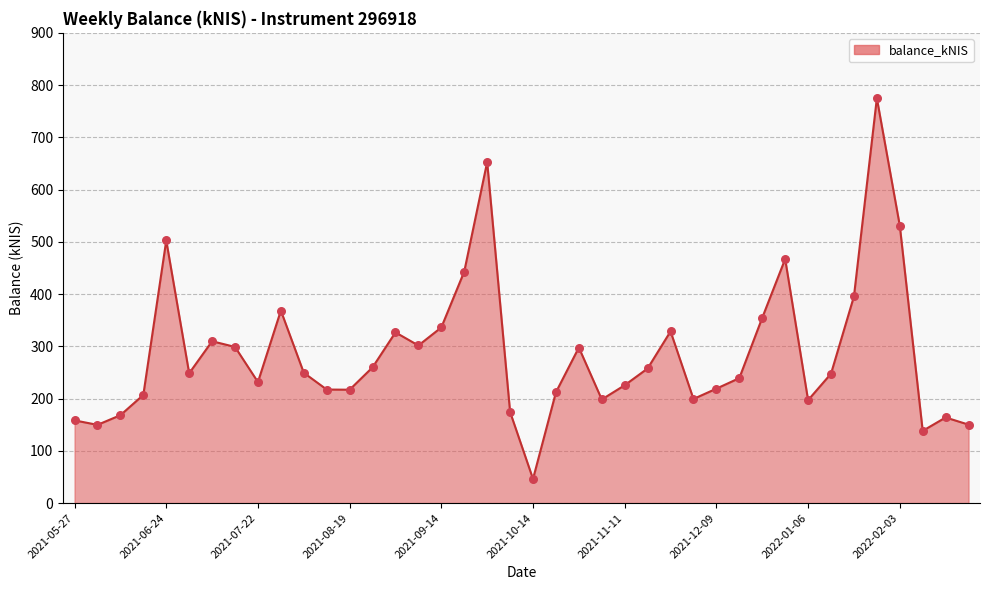

What is the difference between the maximum and minimum values?

728.7